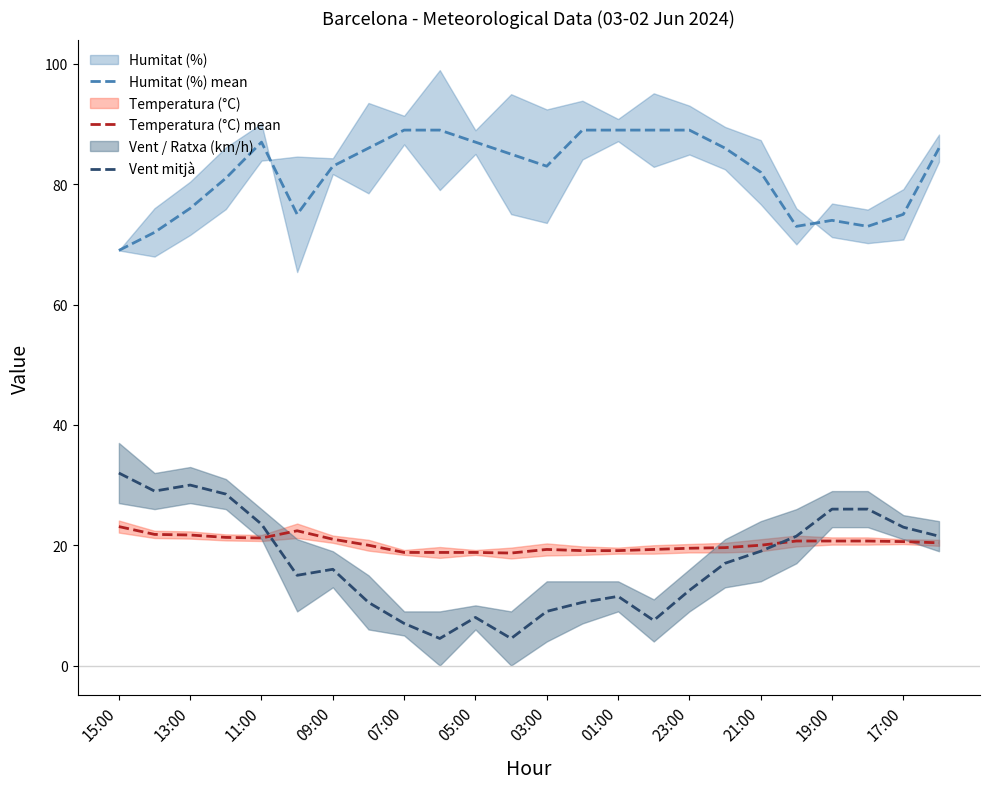

How many interior local valleys does the Humitat (%) mean series have?

4